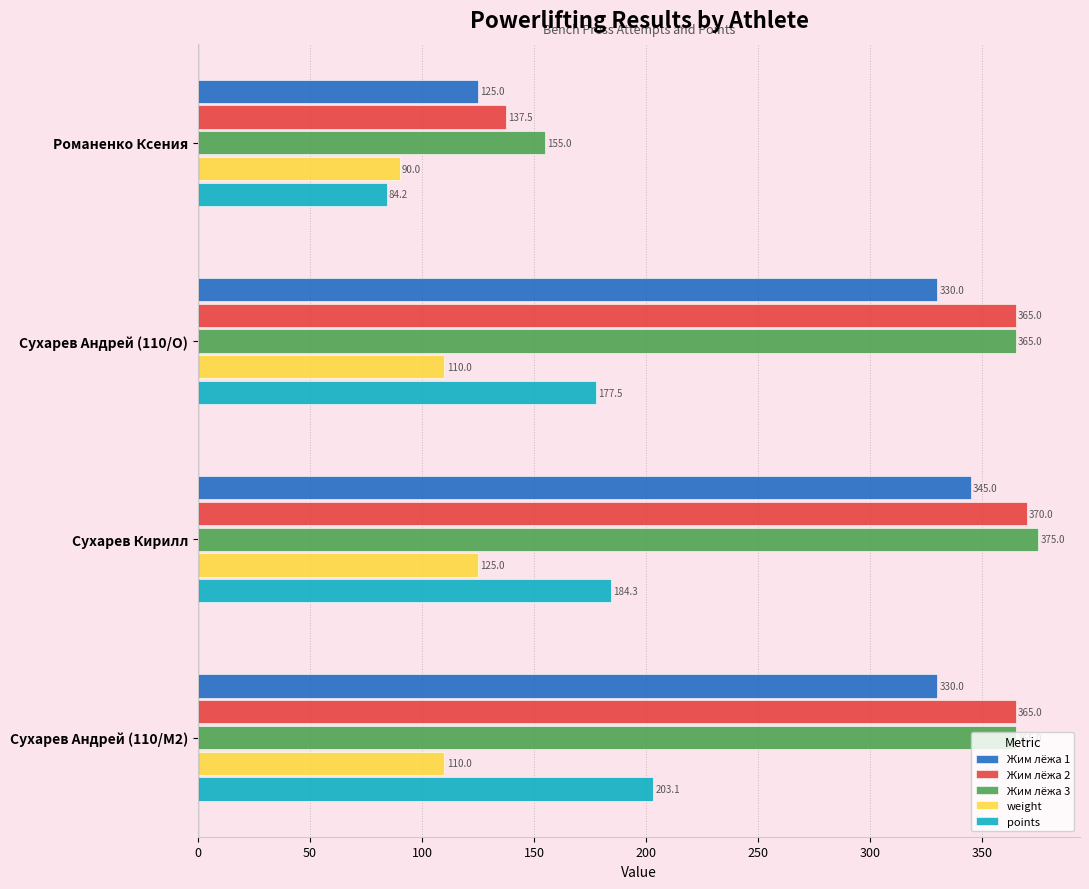

What is the difference between the Жим лёжа 3 values at Сухарев Андрей (110/O) and Романенко Ксения?

210.0